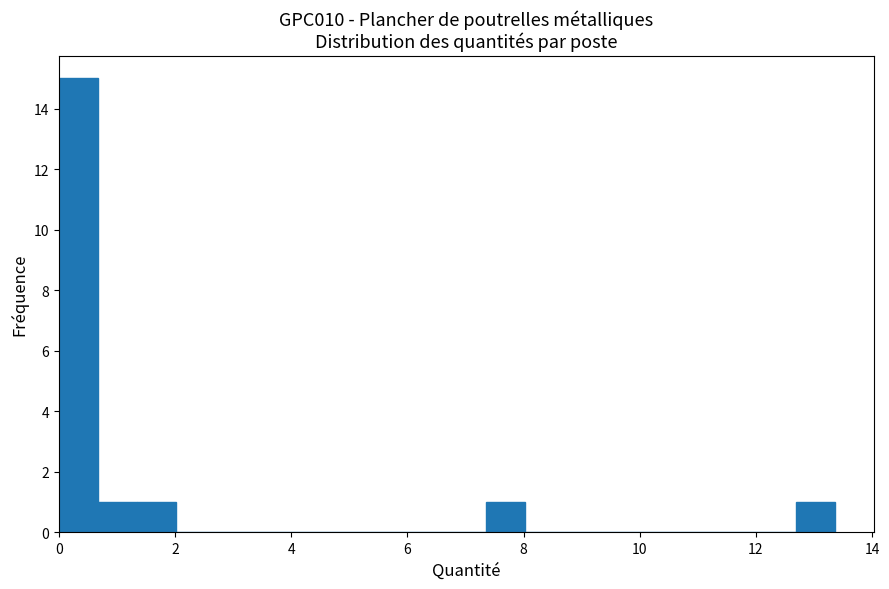

Around what value on the x-axis is the tallest bar? Give the approximate position of its centre, as read against the axis.

0.4